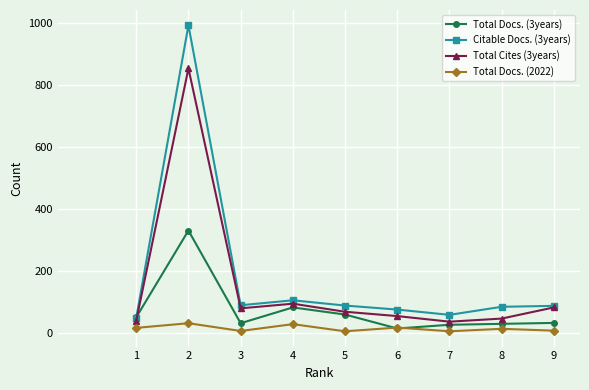

At 5, list the series in order from smallest to largest.

Total Docs. (2022), Total Docs. (3years), Total Cites (3years), Citable Docs. (3years)